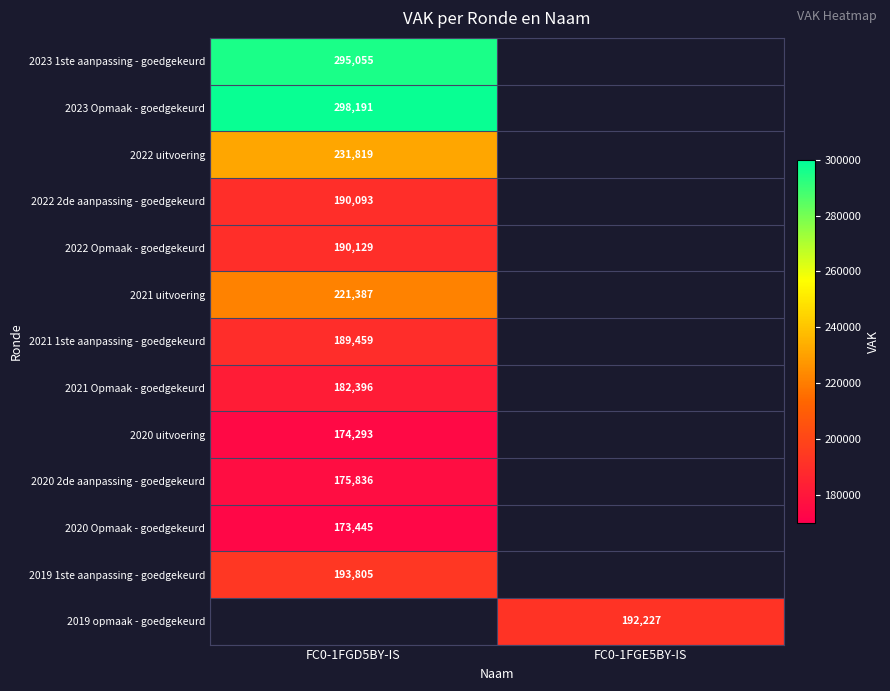

How many series are shown in this chart?

13